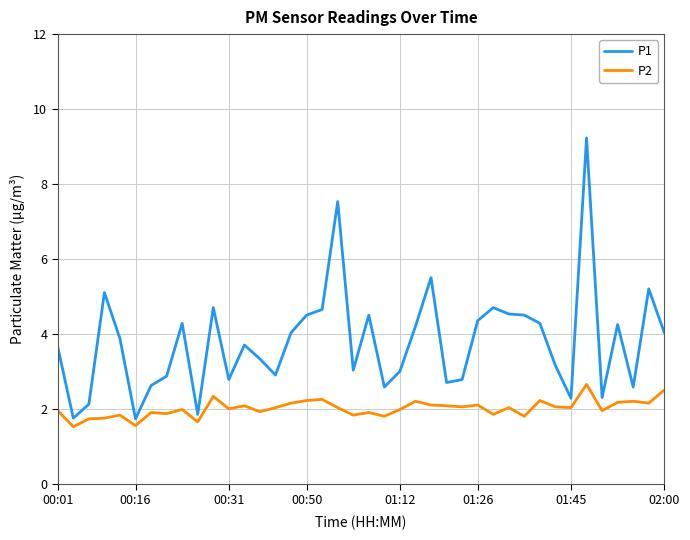

What is the highest value of the P1 series?

9.2